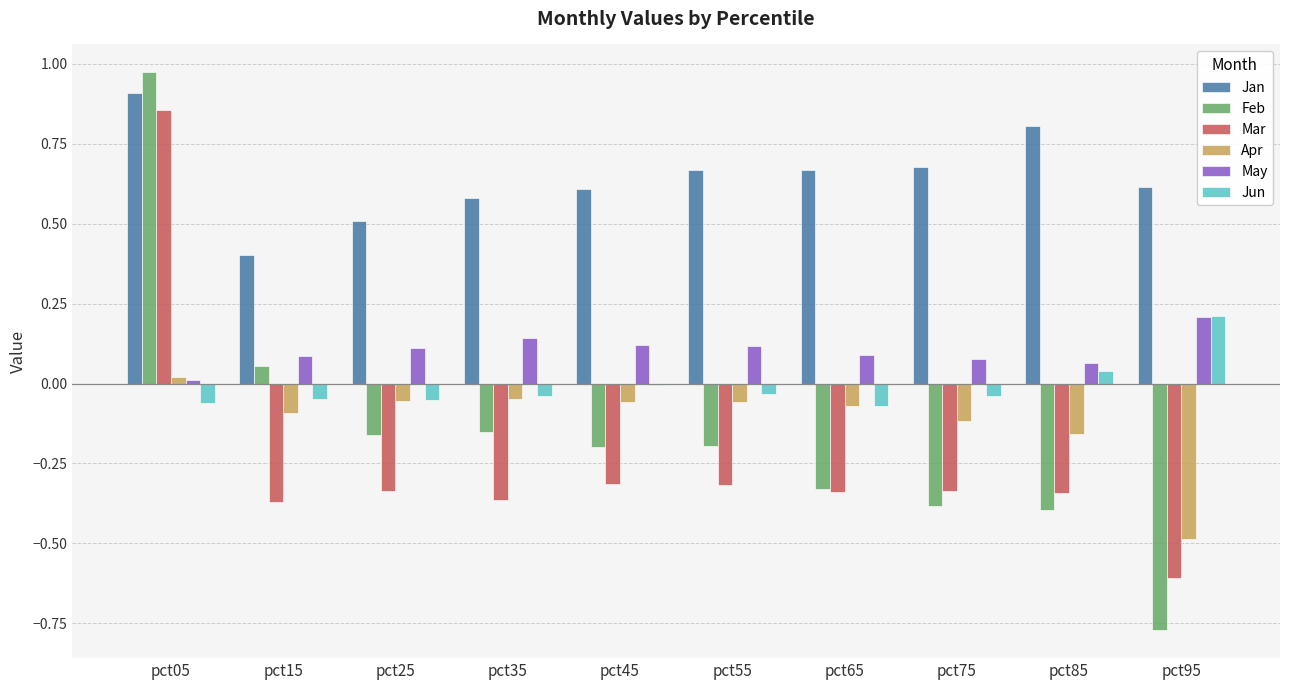

Which series has the widest spread of values?

Feb